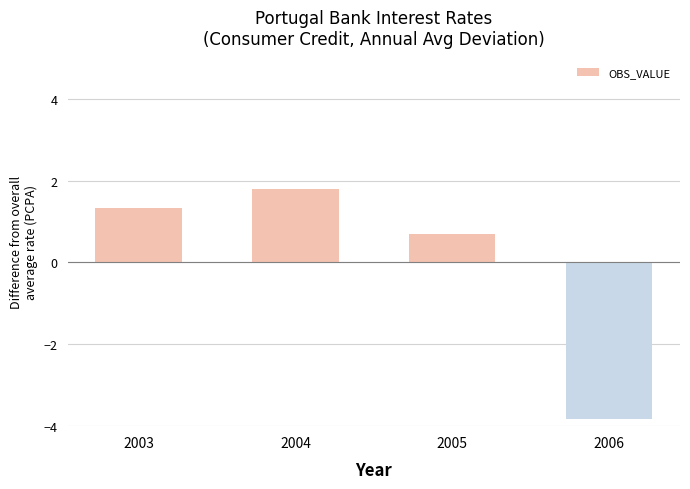

What is the change in value from 2003 to 2005?

-0.6